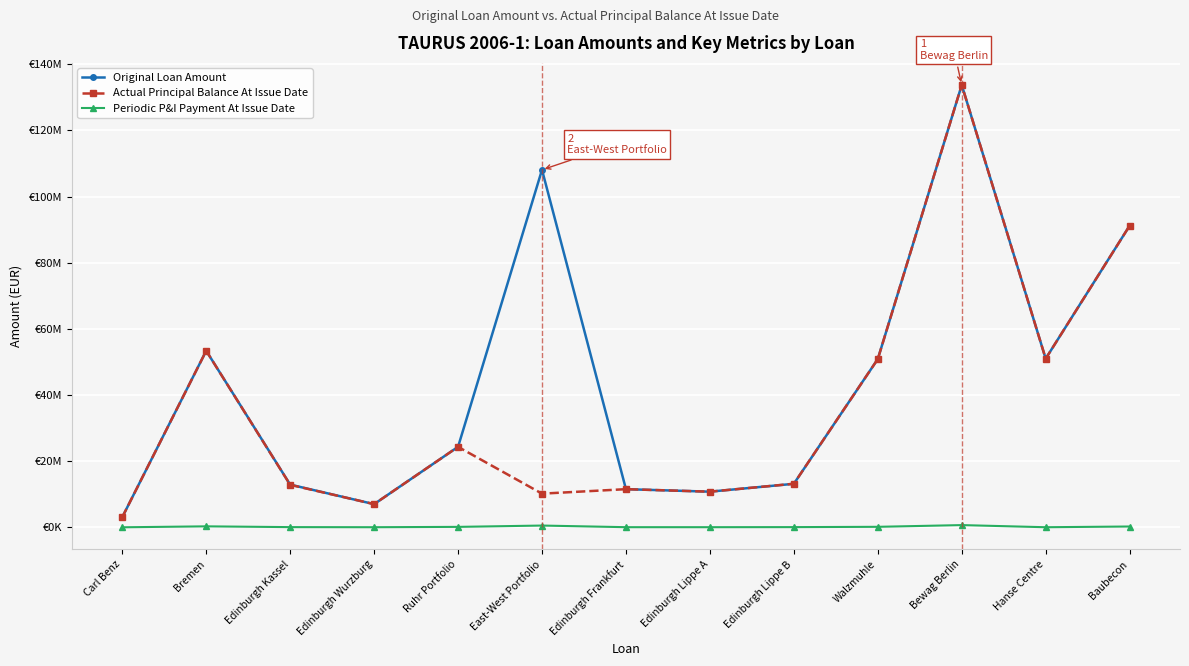

Reading left to right, what are all the values shown in this chart?

Original Loan Amount: 3067200.0	53378125.0	12912122.0	7009132.0	24333300.0	108099200.0	11535749.0	10779937.0	13160309.0	50872500.0	133743932.0	51000000.0	91197200.0
Actual Principal Balance At Issue Date: 3067200.0	53378125.0	12858263.9	7009132.0	24333300.0	10181755.0	11535749.0	10779937.0	13173660.5	50872500.0	133743932.0	51000000.0	91197200.0
Periodic P&I Payment At Issue Date: 9343.3	297869.5	61154.2	33323.1	136103.9	535848.0	42429.9	39650.0	62293.2	153883.0	673632.2	29140.8	249715.9